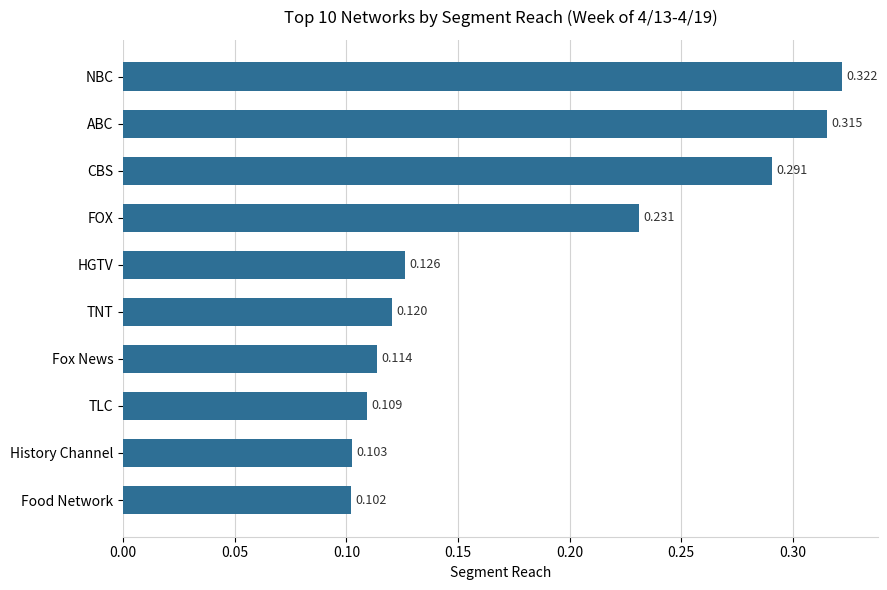

Which has a higher value, CBS or HGTV?

CBS